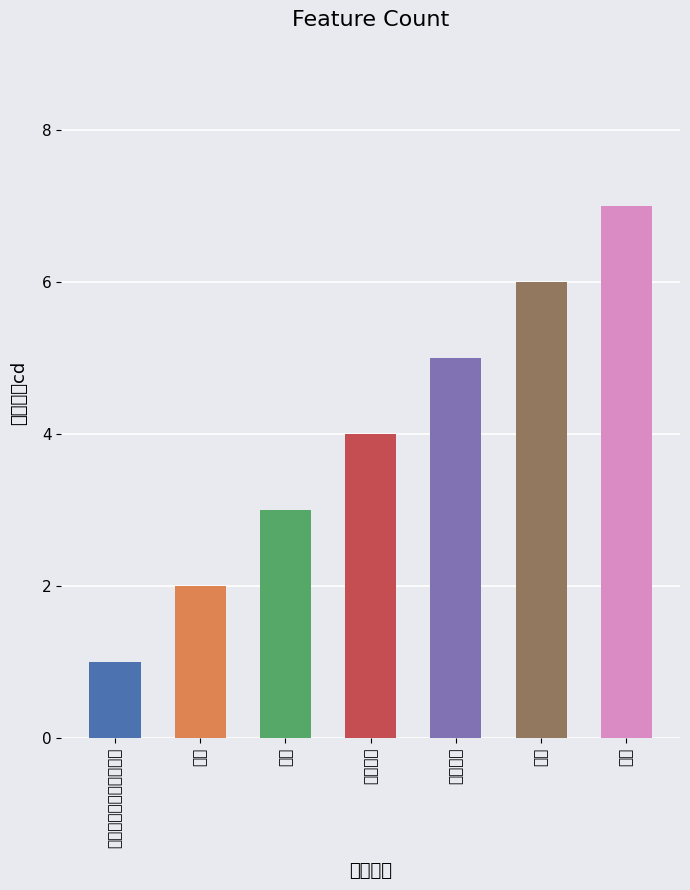

What is the approximate value at 産業振興?

5